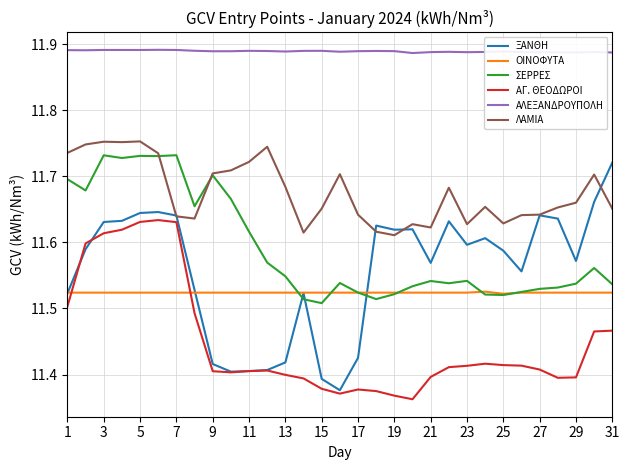

Which series has the widest spread of values?

ΞΑΝΘΗ